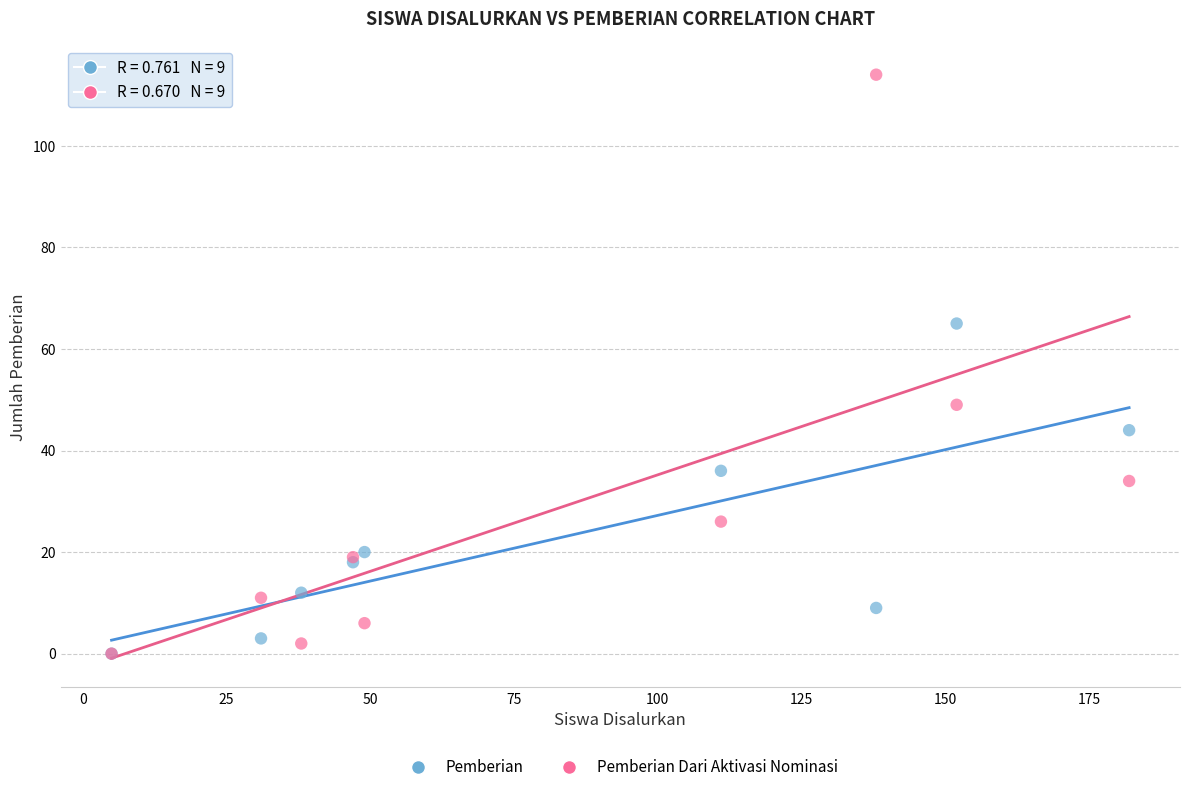

In the Pemberian series, what Y value is closest to 32?

36